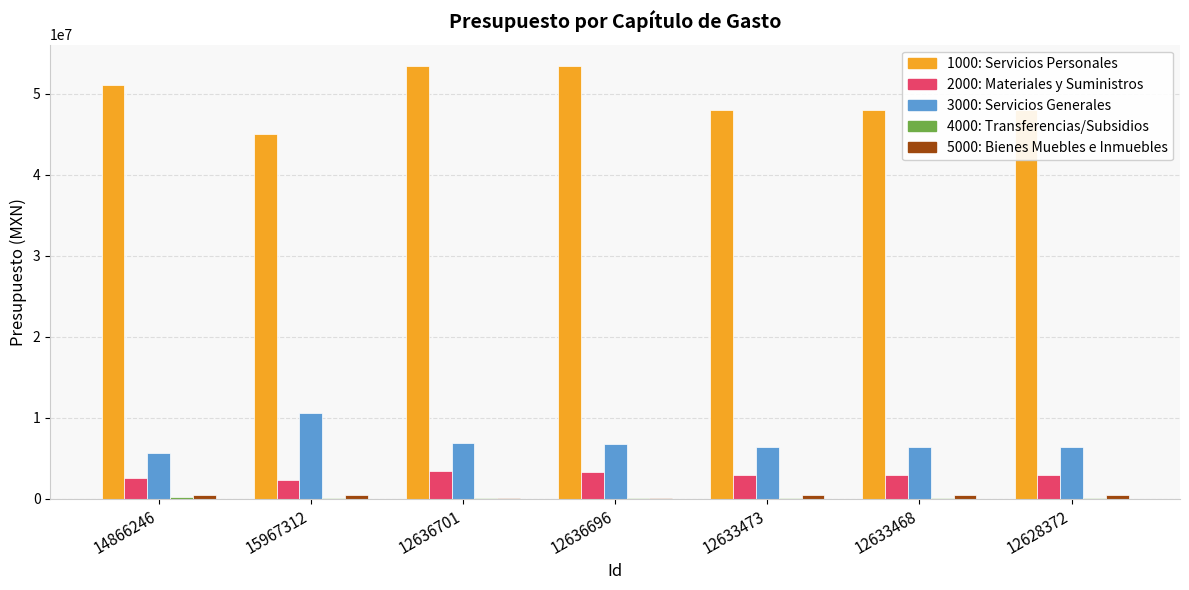

What is the maximum value shown in the chart?

53378090.6